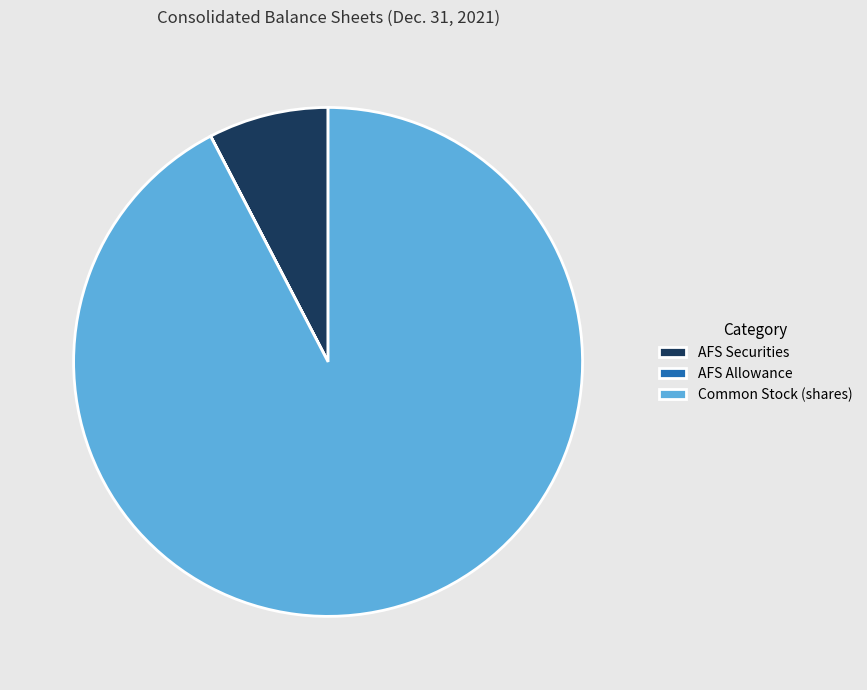

Which slice is the largest?

Common Stock (shares)